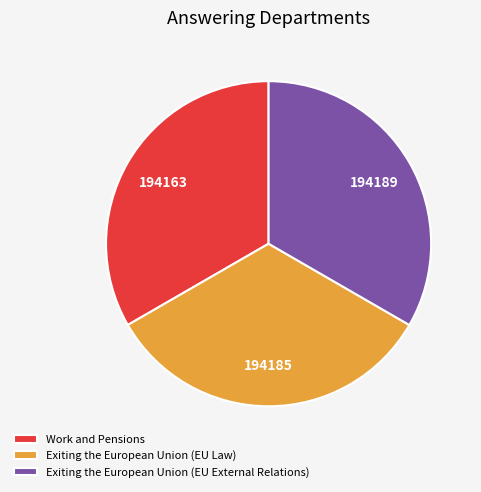

True or false: Exiting the European Union (EU External Relations) accounts for 33% of the total.

True